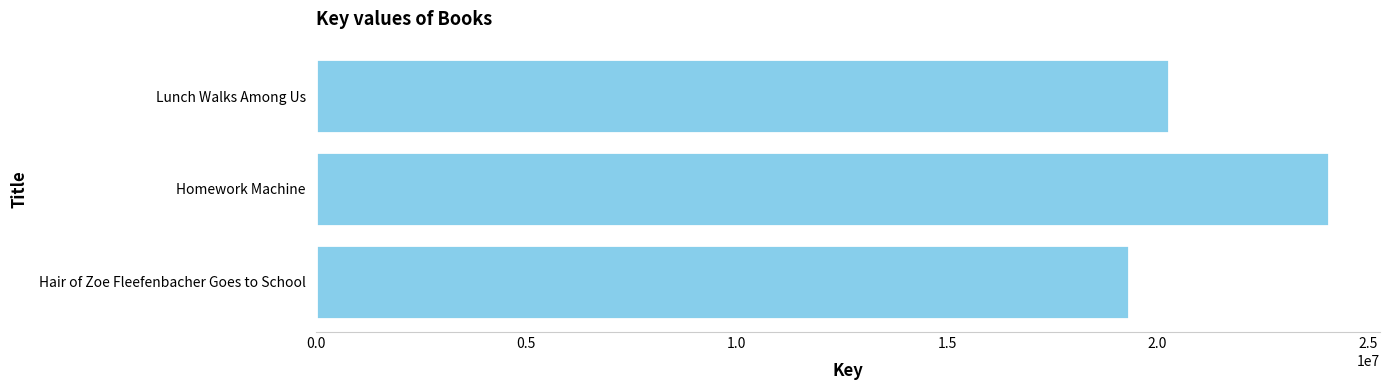

What is the change in value from Hair of Zoe Fleefenbacher Goes to School to Homework Machine?

+4762869